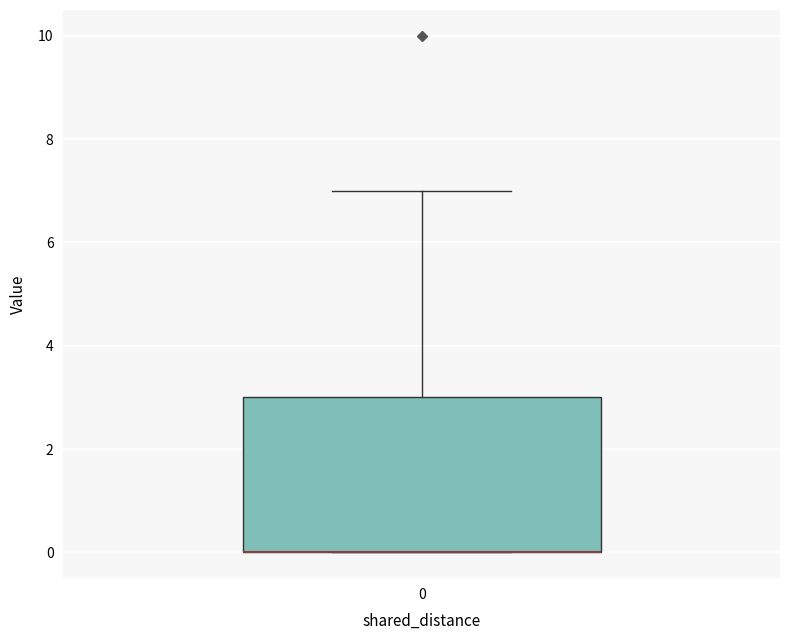

Transcribe this box plot: give where the median line is, the range the box spans, and where the two whiskers end, as read against the y-axis. The values are not printed on the chart, so give them approximately, as read against the axis.

median 0 (drawn on the box's lower edge), box 0 to 3, whiskers 0 to 7